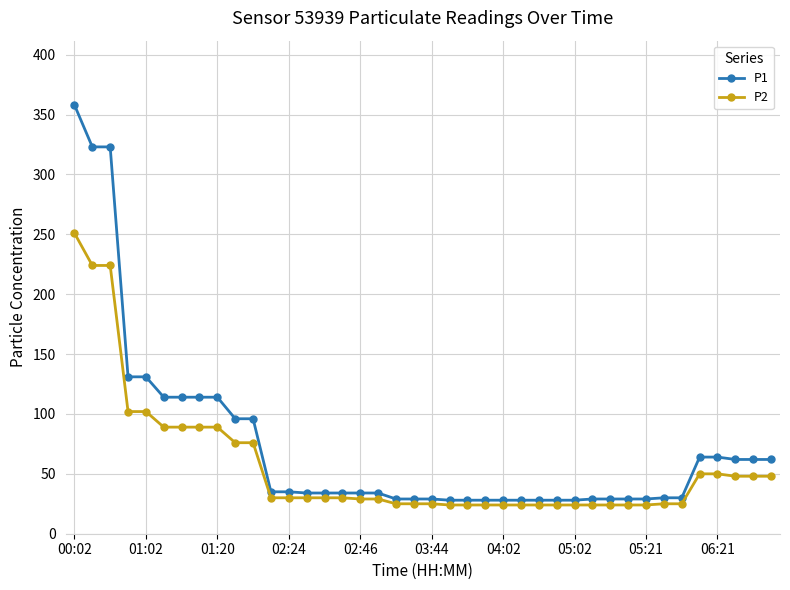

Which series has the largest range (max minus min)?

P1